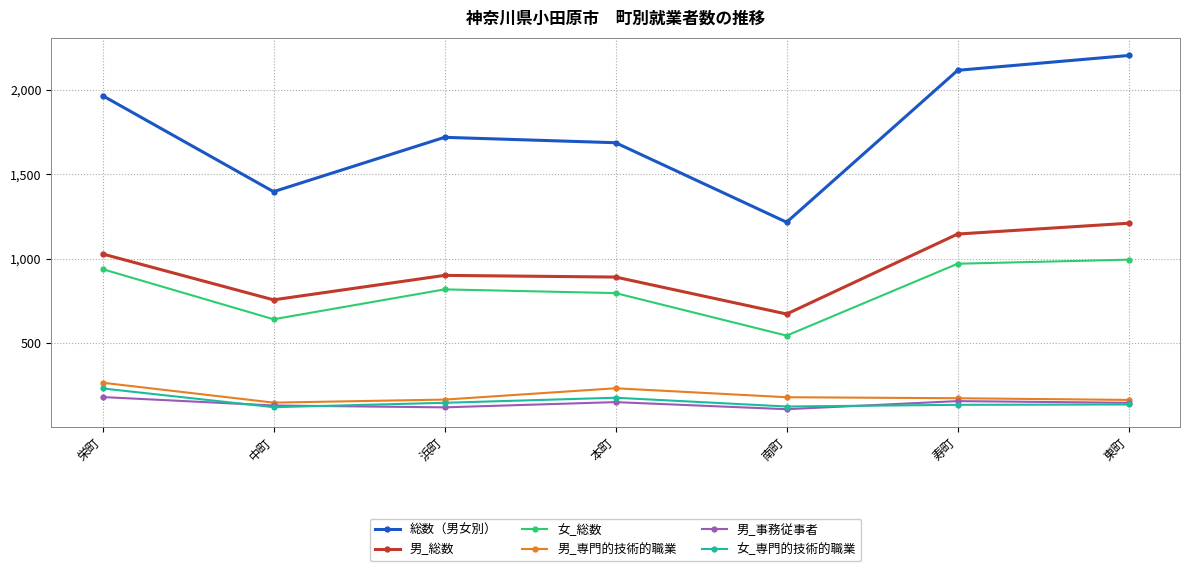

What are all the series names shown in the legend?

総数（男女別）, 男_総数, 女_総数, 男_専門的技術的職業, 男_事務従事者, 女_専門的技術的職業